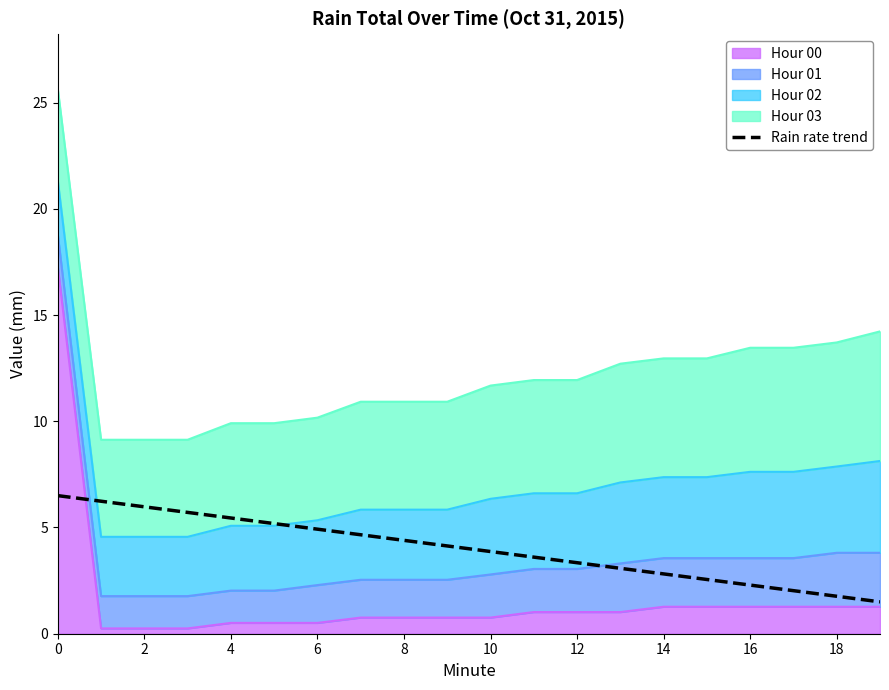

Read the value at 17.

2.0